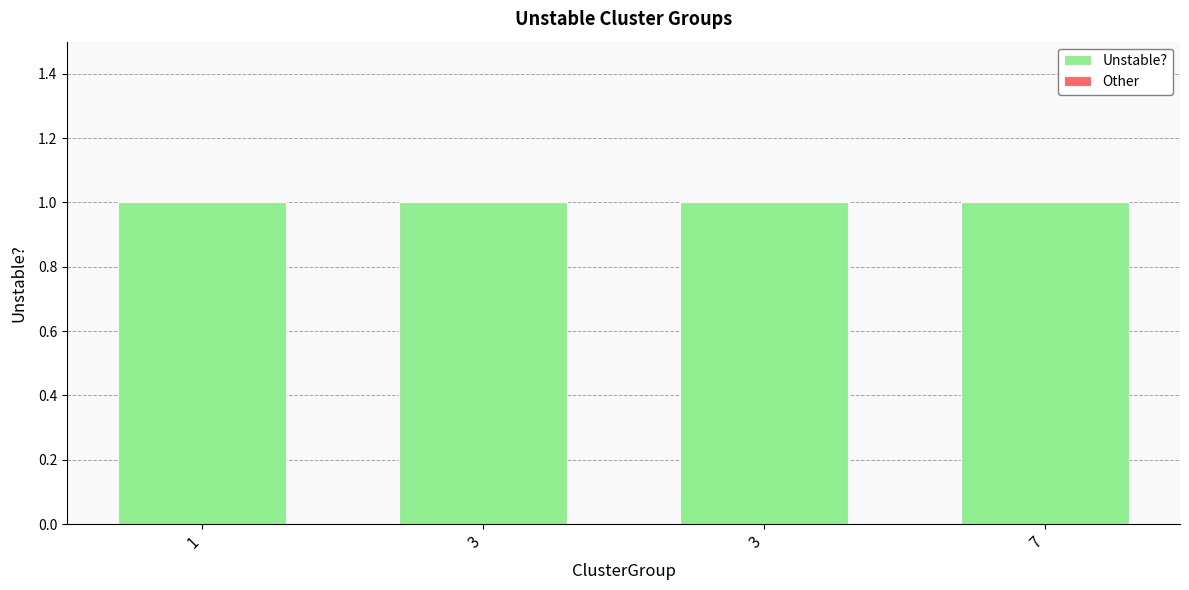

At which label is Unstable? closest to 1?

1